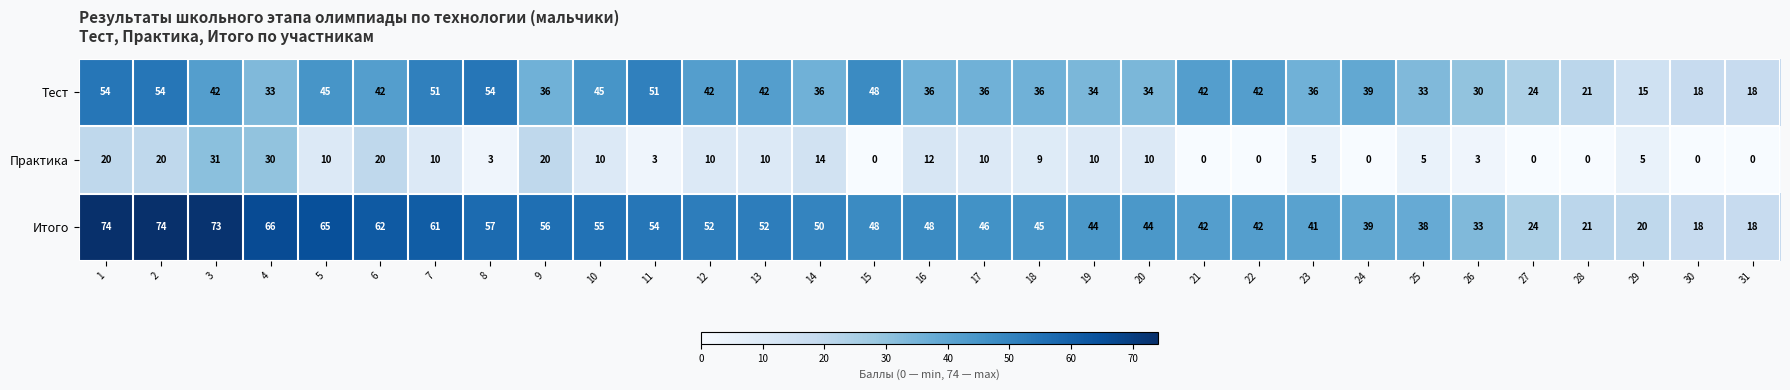

What is the approximate value of Практика at 20, to the nearest 5?

10